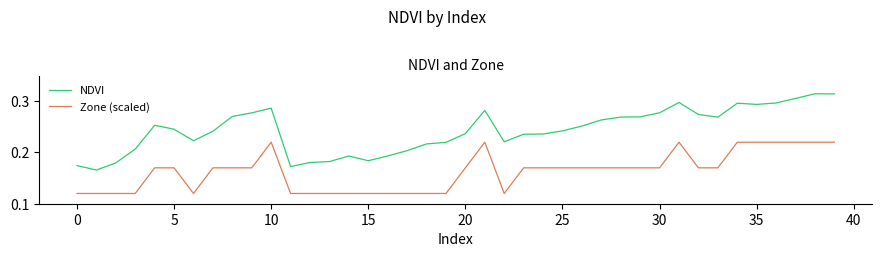

Is this an area chart (filled region under the line)?

No